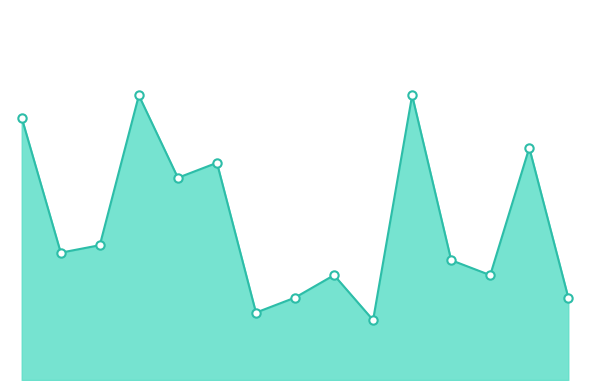

At which label does the data first exceed 17?

Lampung Tengah